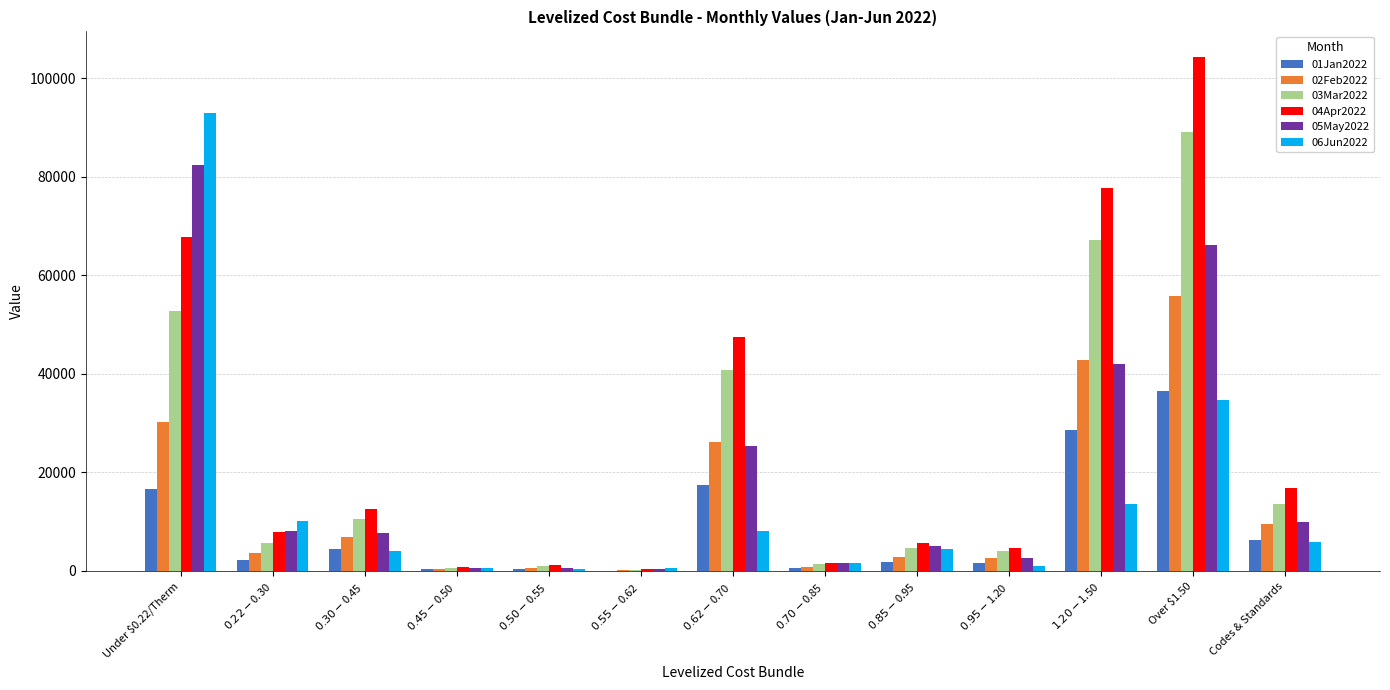

At which category is the sum across all series the highest?

Over $1.50